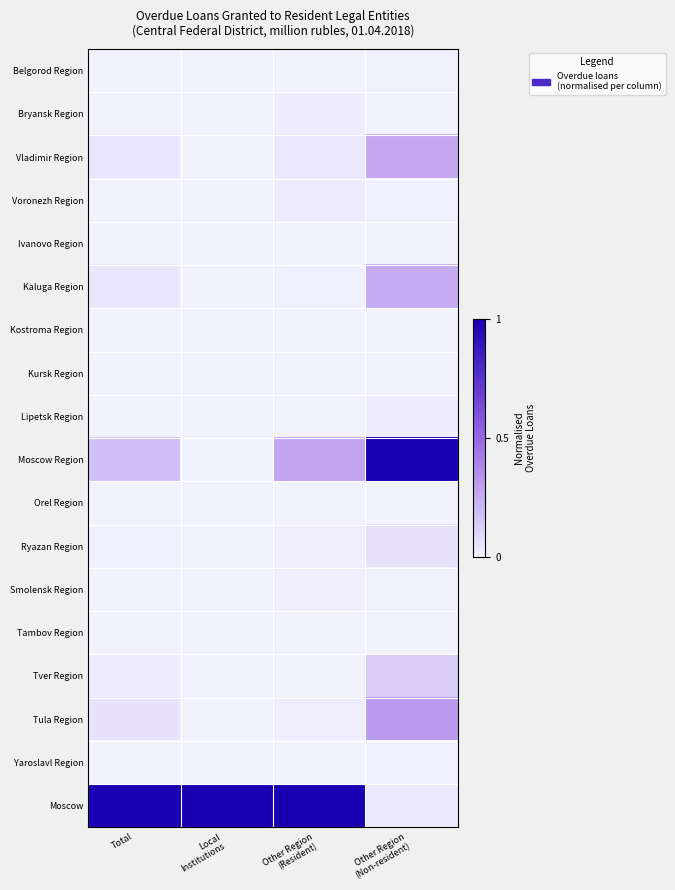

Which series has the largest range (max minus min)?

Moscow Region